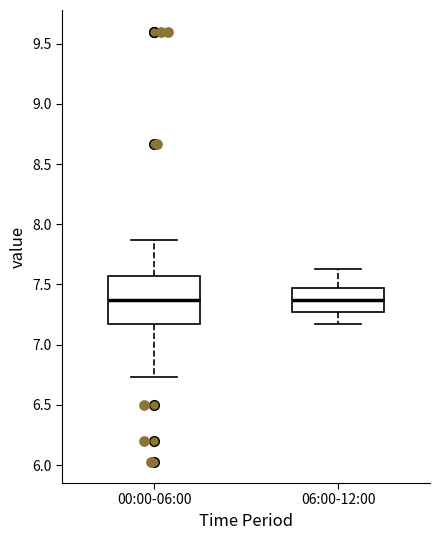

Where does the upper whisker of the box for 00:00-06:00 end on the y-axis? The values are not printed on the chart, so give them approximately, as read against the axis.

7.85